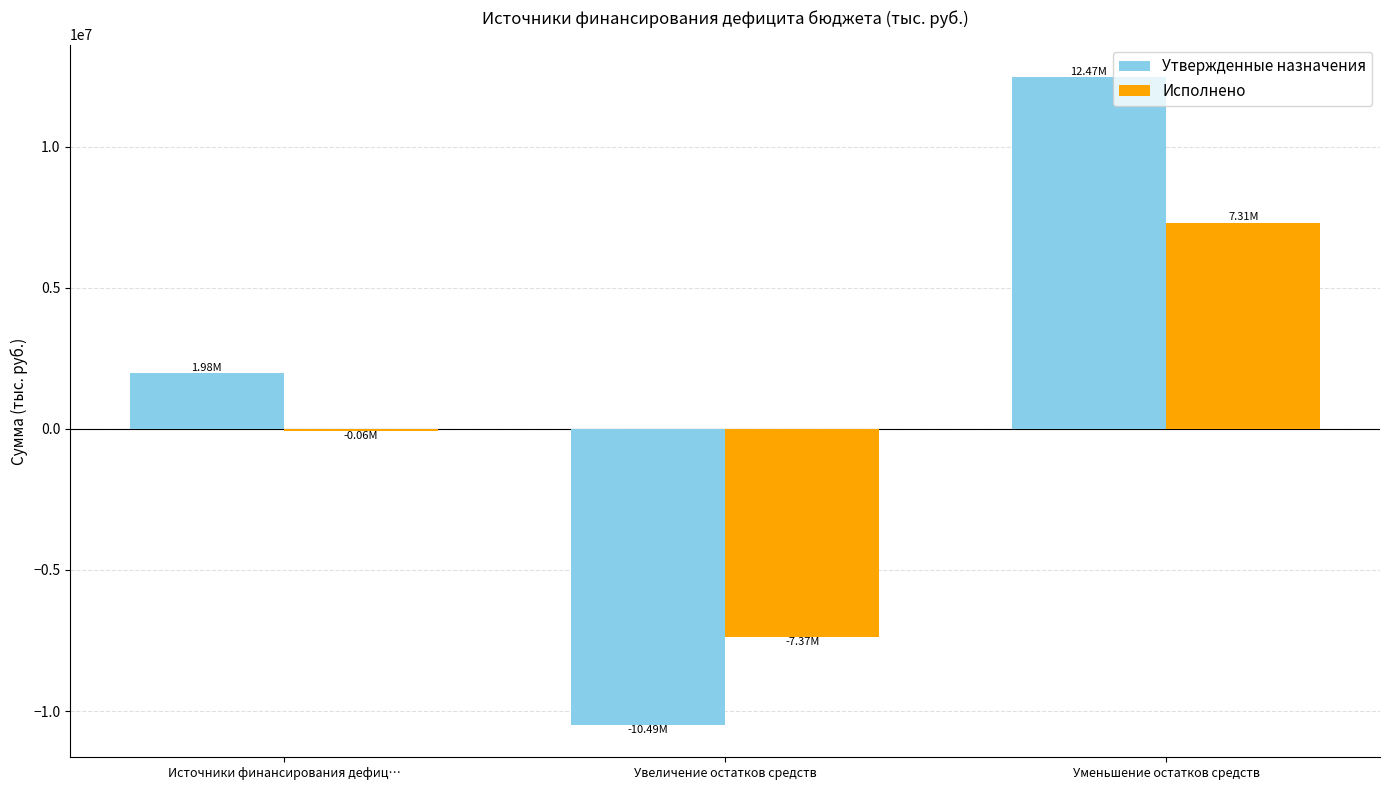

What are all the series names shown in the legend?

Утвержденные назначения, Исполнено